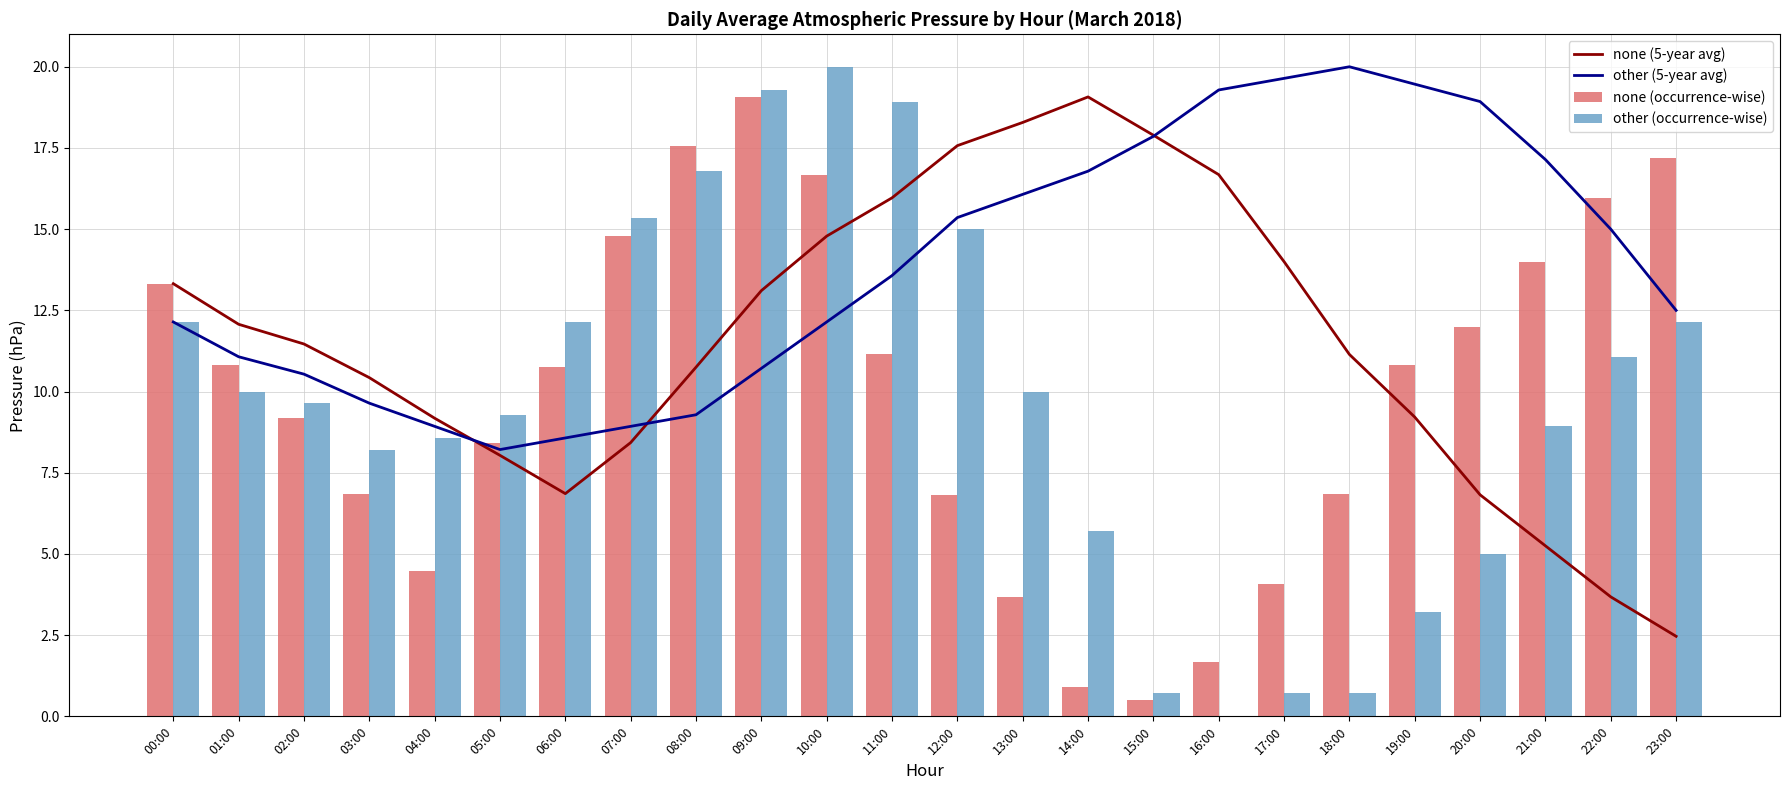

At 00:00, list the series in order from largest to smallest.

none (5-year avg), none (occurrence-wise), other (5-year avg), other (occurrence-wise)